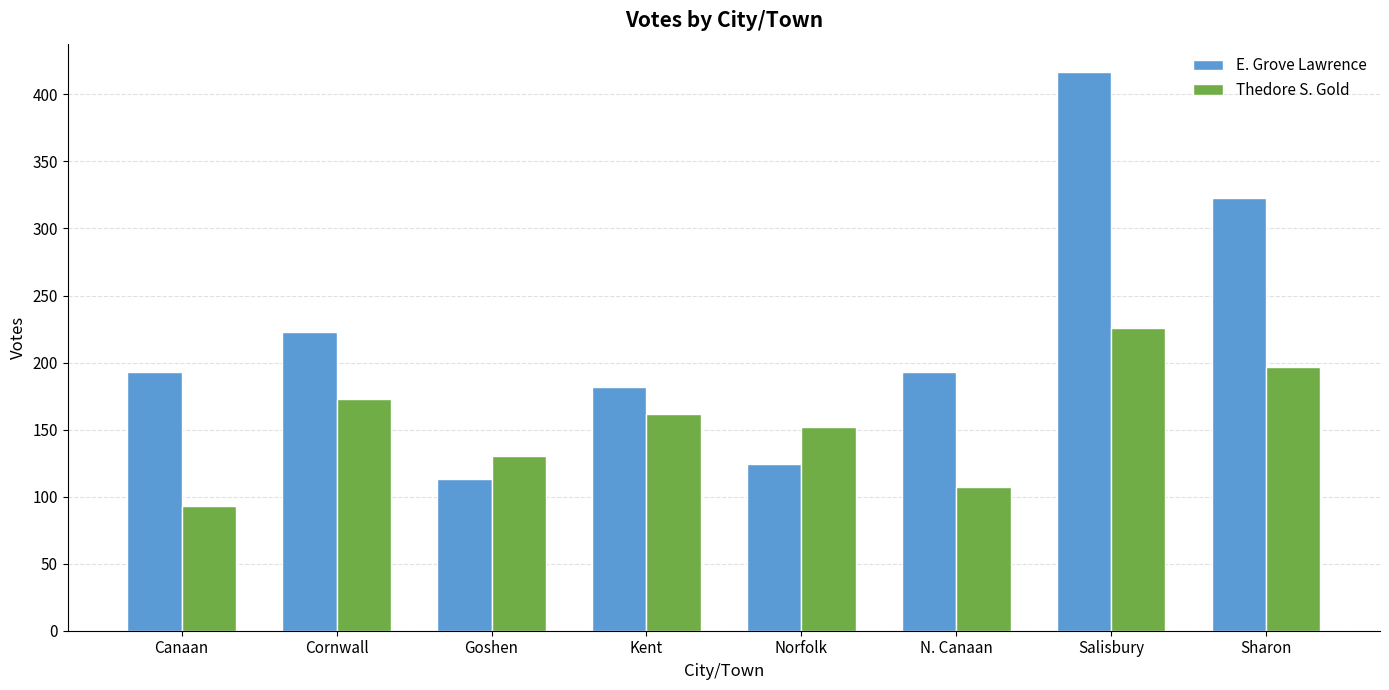

The Thedore S. Gold series shows 162 at Kent. True or false?

True